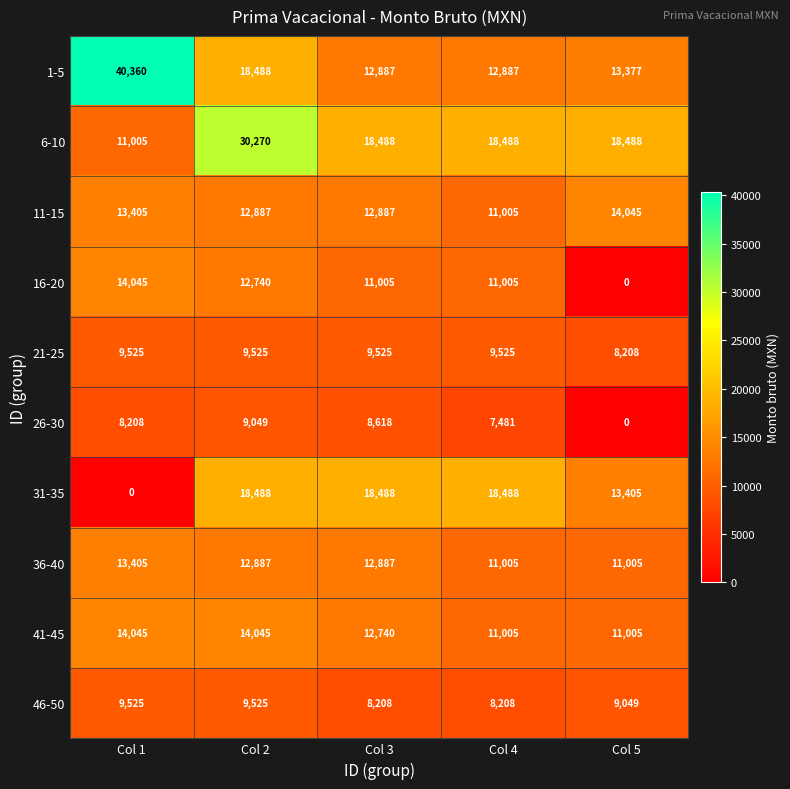

What is the difference between the maximum and minimum values in the 26-30 series?

9049